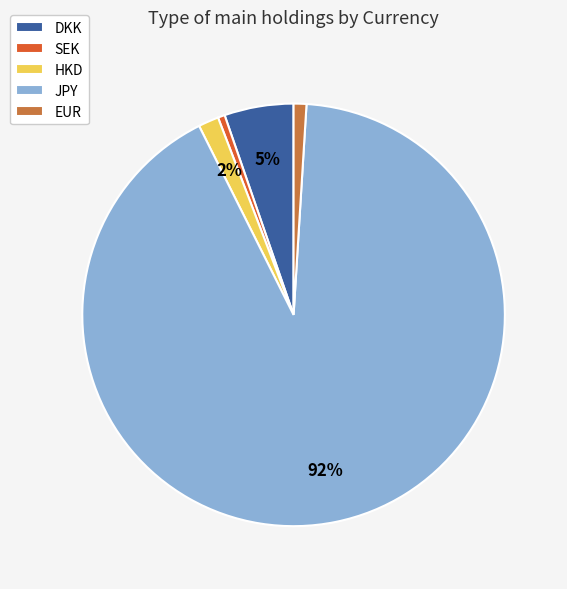

Is the sum of SEK and JPY greater than half?

Yes